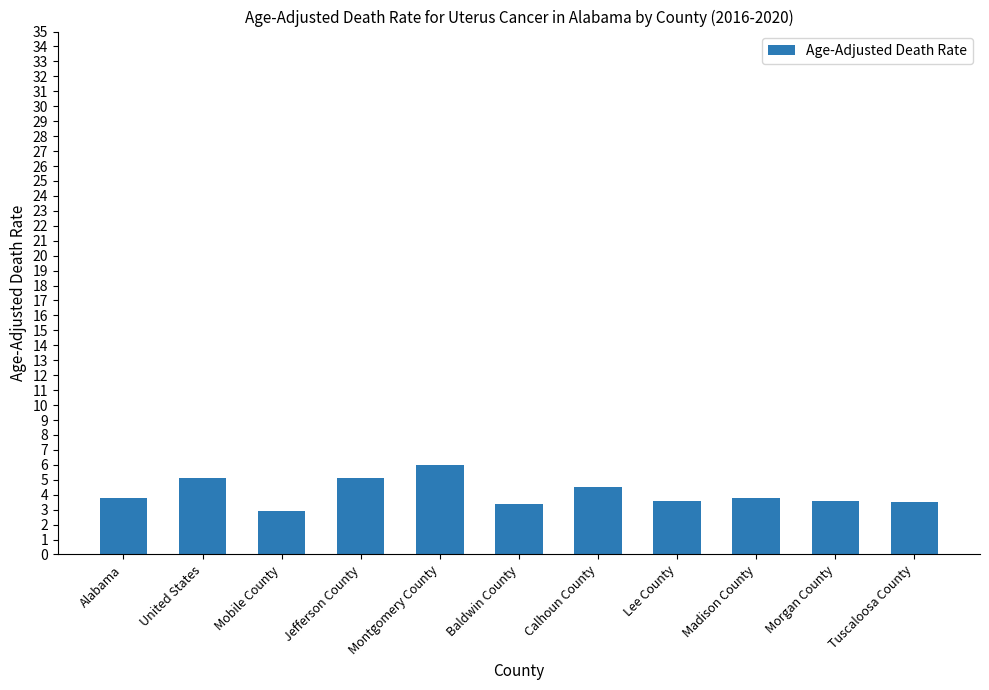

Is it true that the value at Montgomery County is 3.4?

False